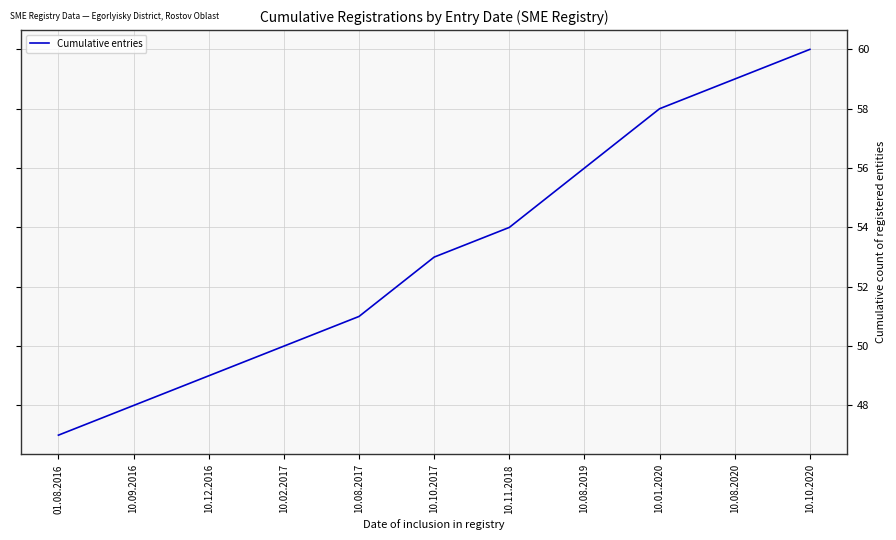

Approximately how many times larger is the value at 01.08.2016 compared to 10.10.2017?

0.9